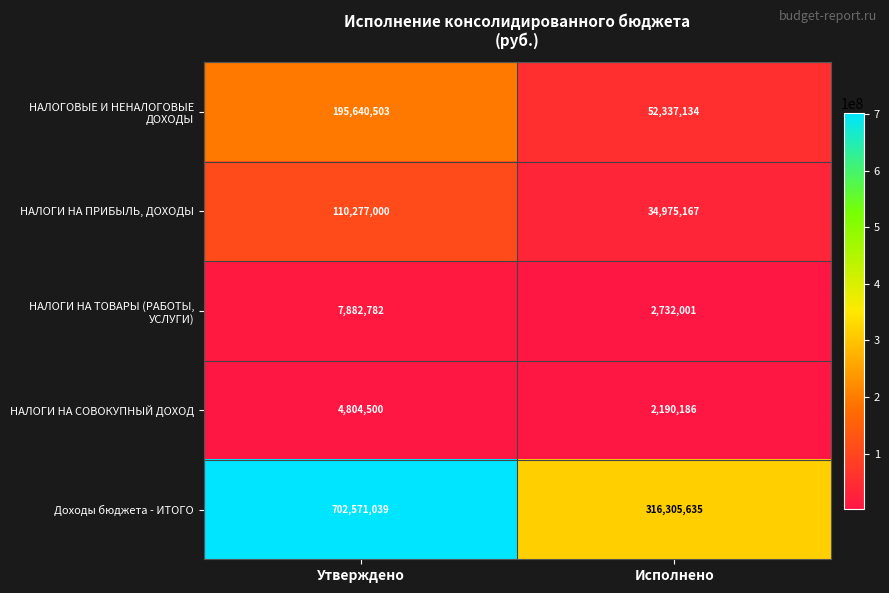

Which series has the largest range (max minus min)?

Доходы бюджета - ИТОГО